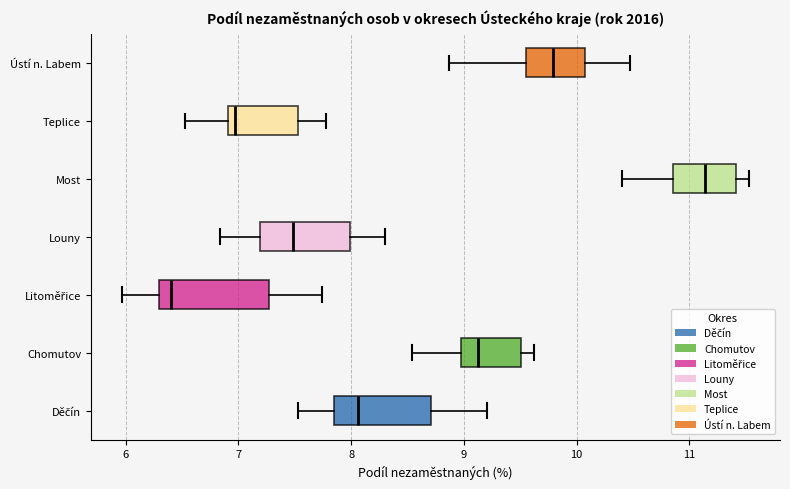

Which box is the widest, from its left edge to its right edge?

Litoměřice